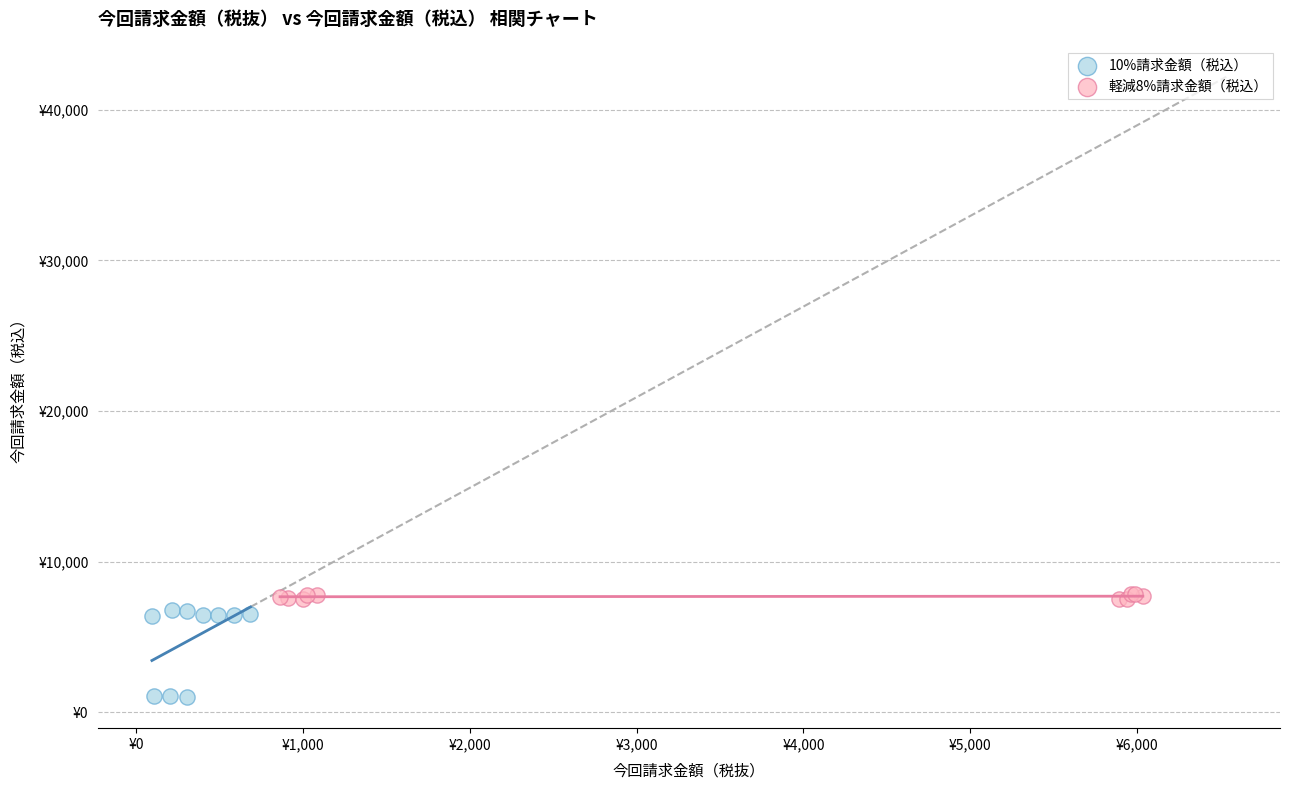

What are all the series names shown in the legend?

10%請求金額（税込）, 軽減8%請求金額（税込）